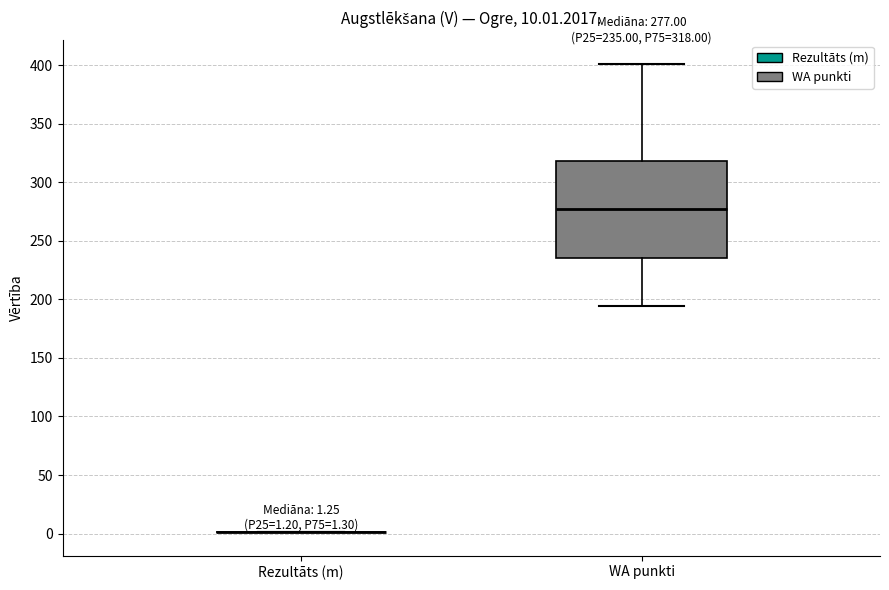

Which box is the tallest, from its lower edge to its upper edge?

WA punkti